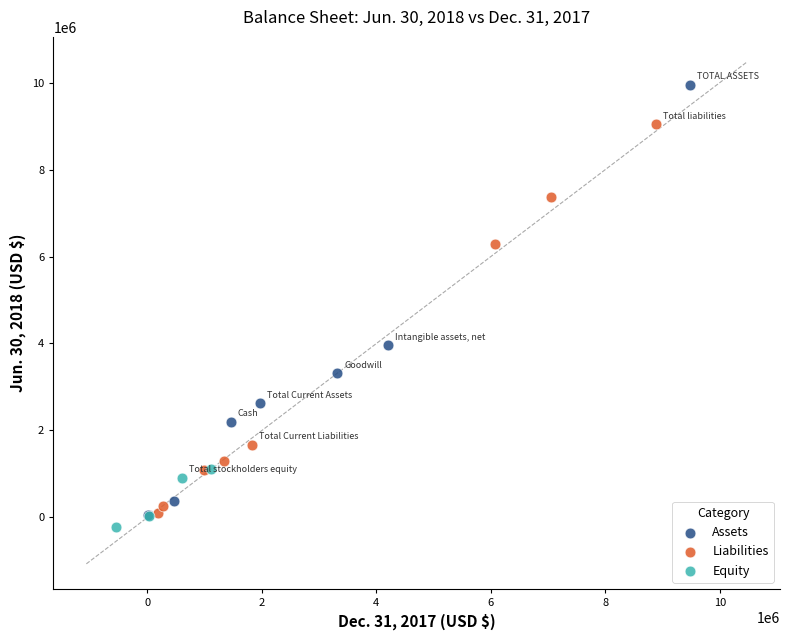

What are all the series names shown in the legend?

Assets, Liabilities, Equity